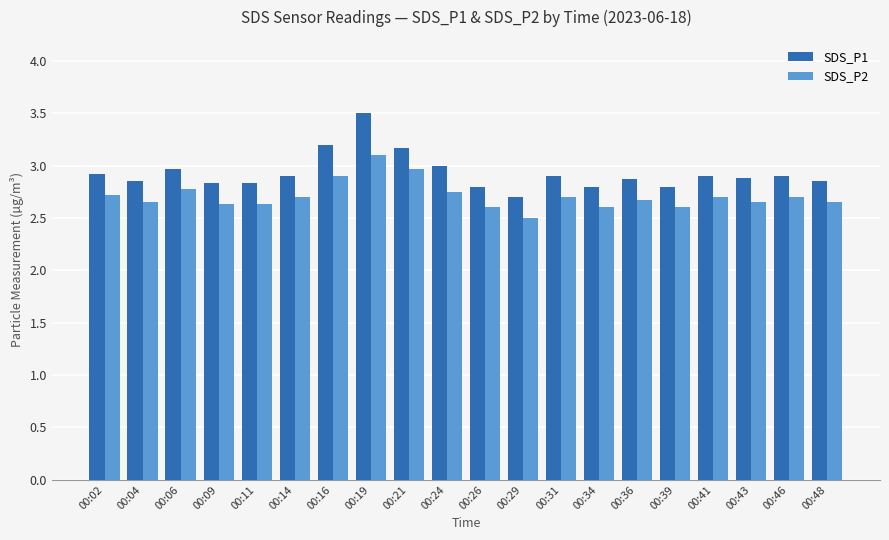

Rank the series by their maximum value, from lowest to highest.

SDS_P2, SDS_P1